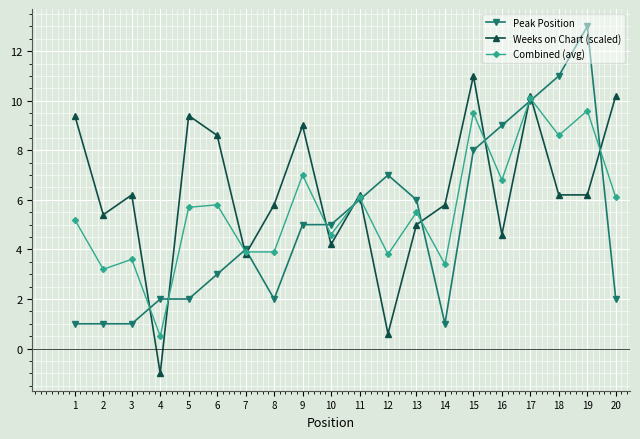

What is the difference between the highest and lowest values at 8?

3.8